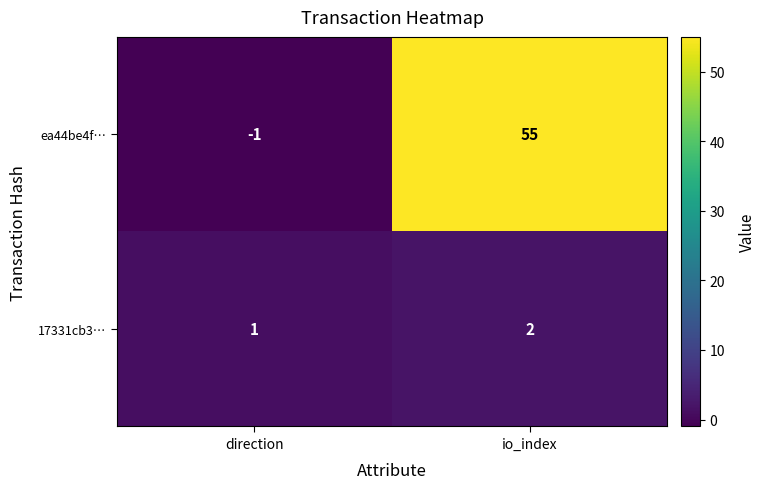

At how many categories does at least one series exceed 22?

1